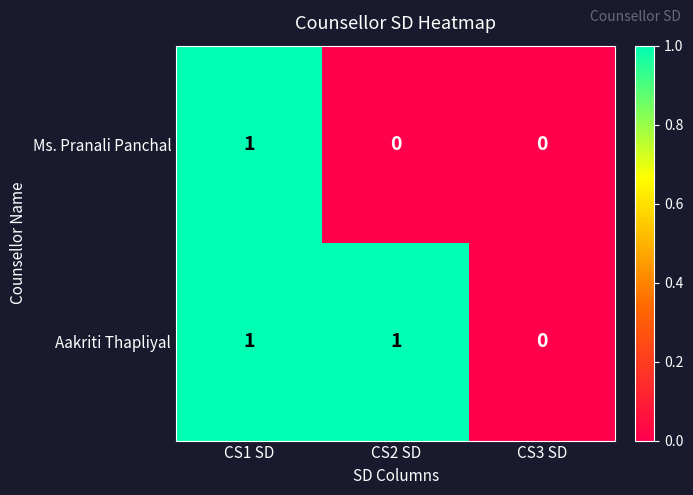

True or false: Ms. Pranali Panchal has a value of 0 at CS3 SD.

True